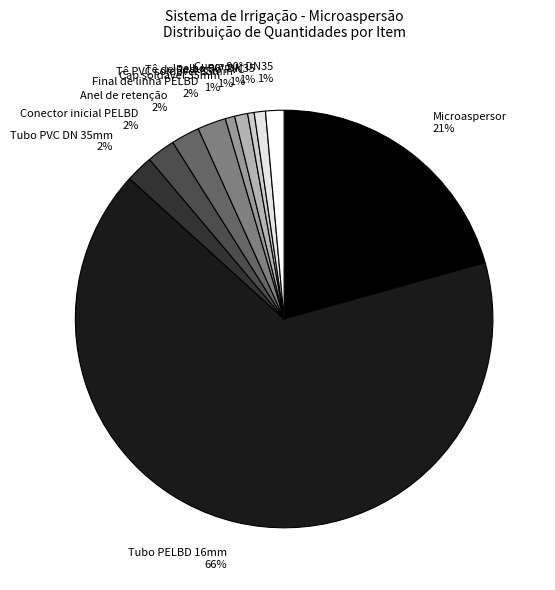

To the nearest percent, what is the average slice percentage?

9%